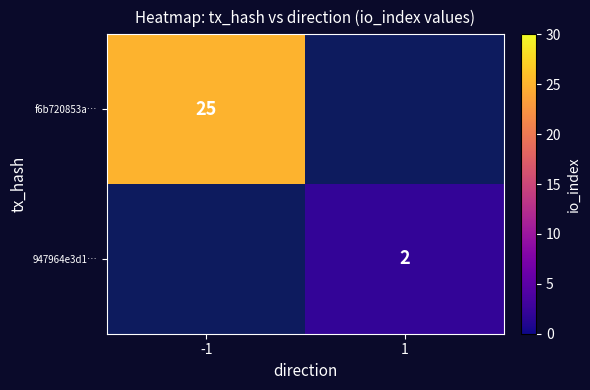

Is it true that f6b720853a… equals 25 at -1?

True